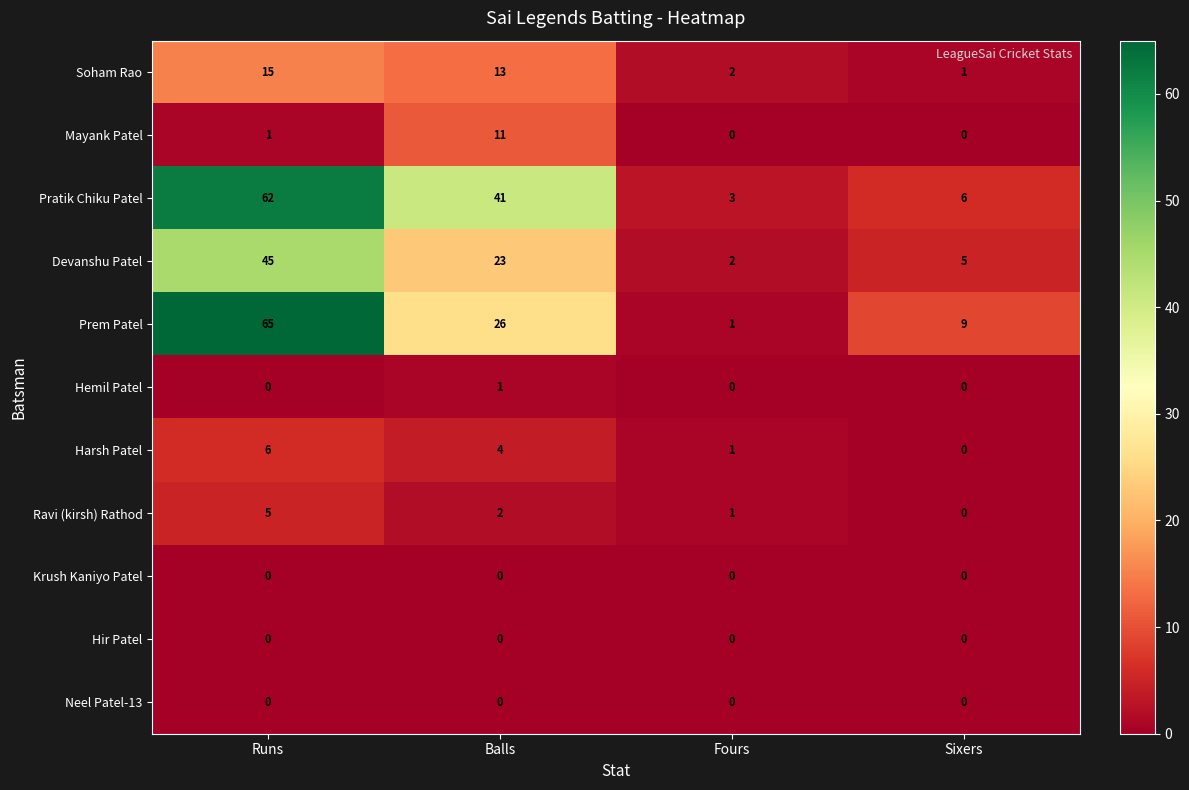

What value does the Pratik Chiku Patel series have at Balls, to the nearest 5?

40